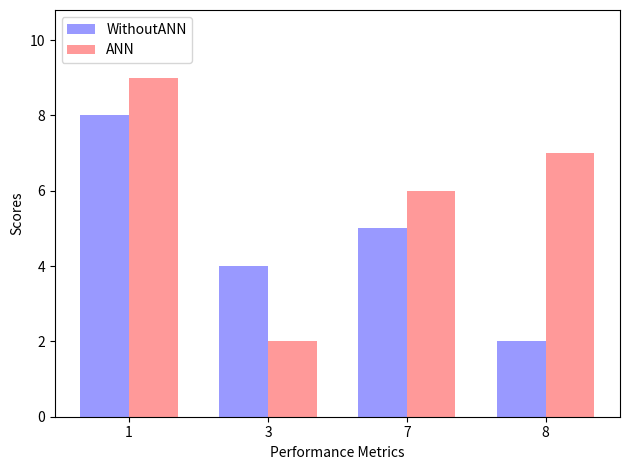

The WithoutANN series shows 2 at 8. True or false?

True